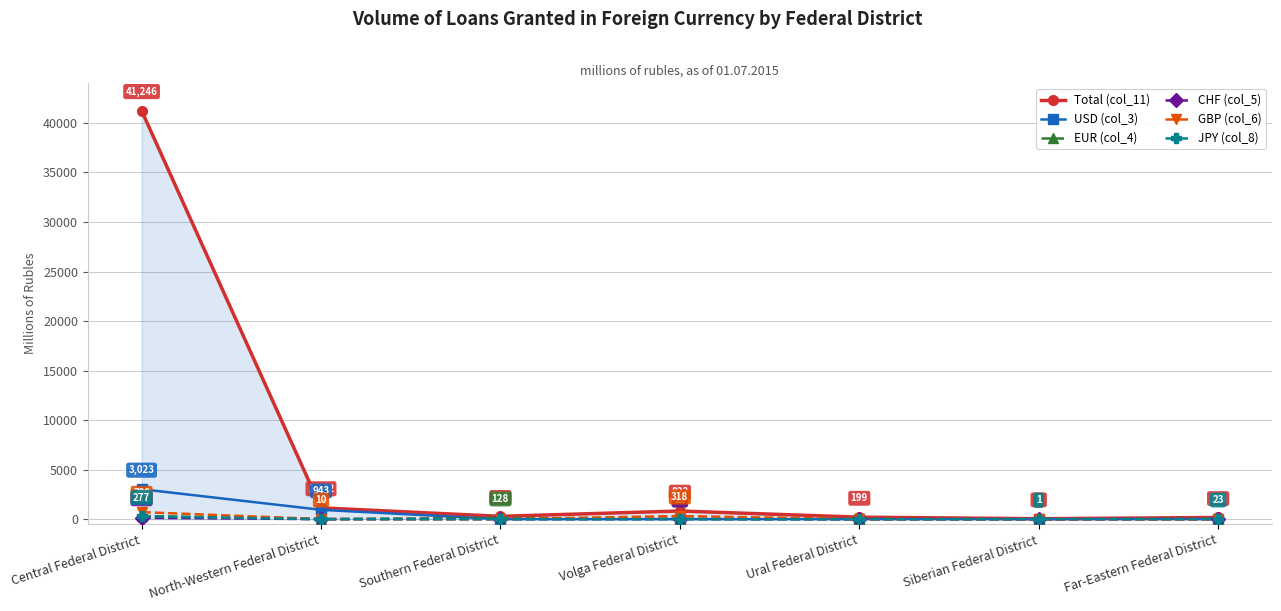

What is the spread (max minus min) of values at Siberian Federal District?

44